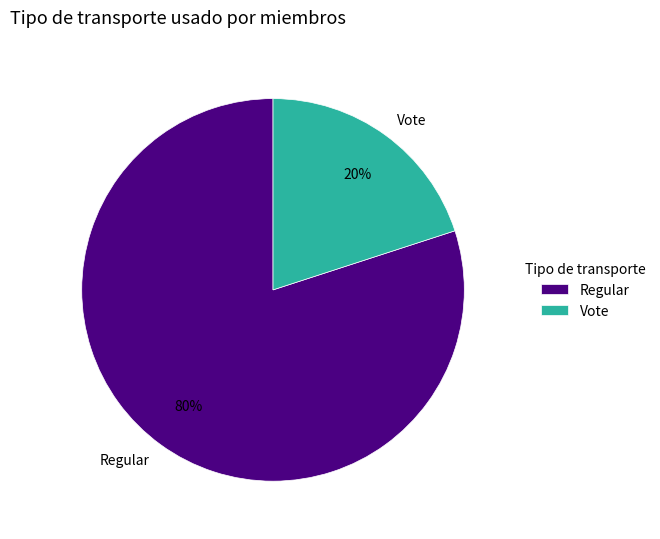

Does Regular account for over 50% of the chart?

Yes